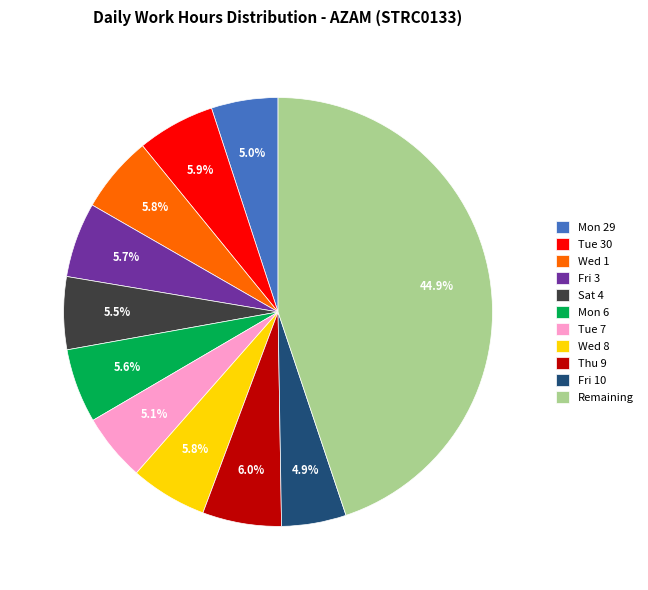

Does Wed 1 represent more than half of the total?

No